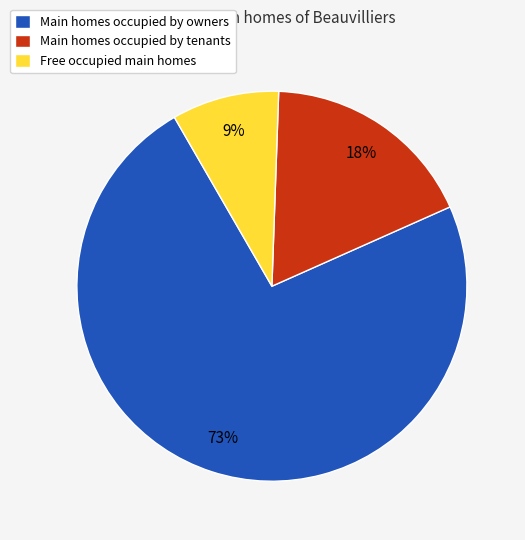

Between Main homes occupied by owners and Free occupied main homes, which is larger?

Main homes occupied by owners